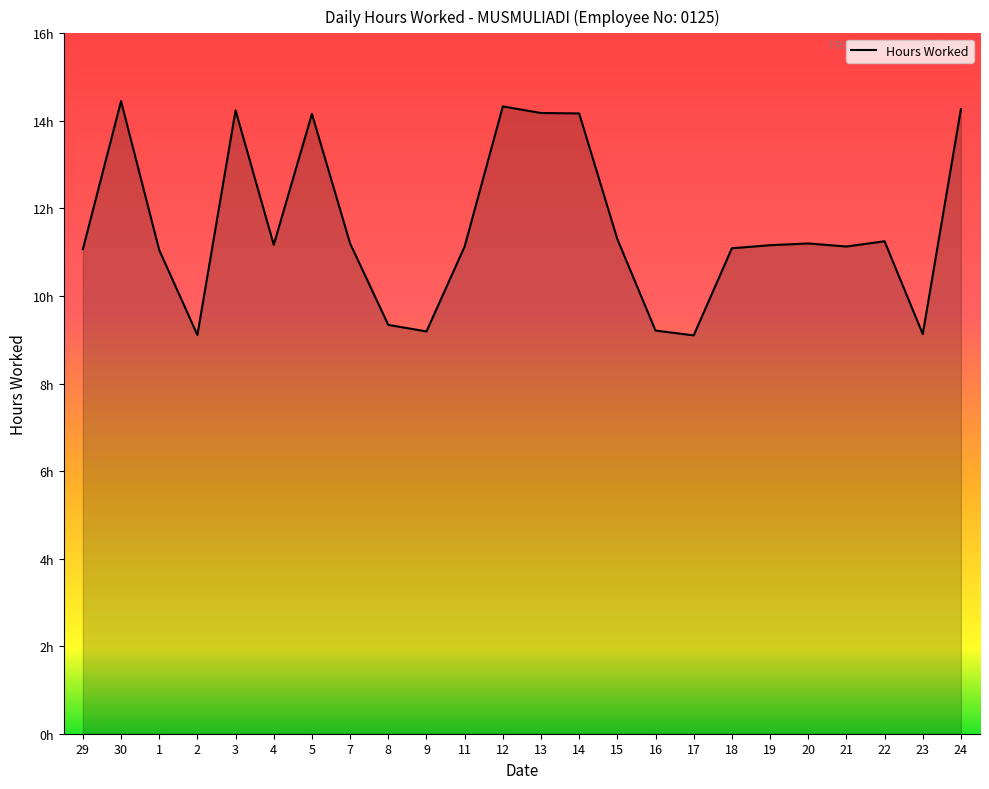

Does the chart display data point markers on the line(s)?

No